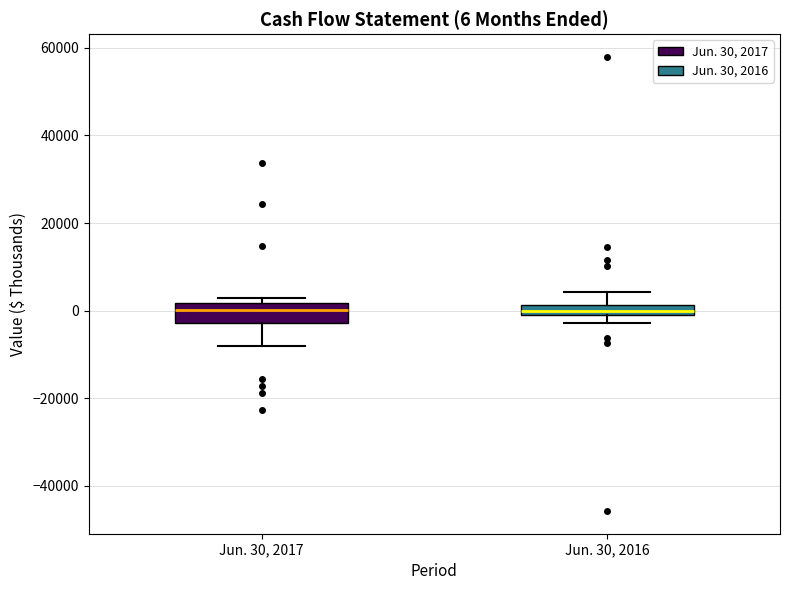

Comparing the boxes themselves (not the whiskers), which one is the tallest?

Jun. 30, 2017